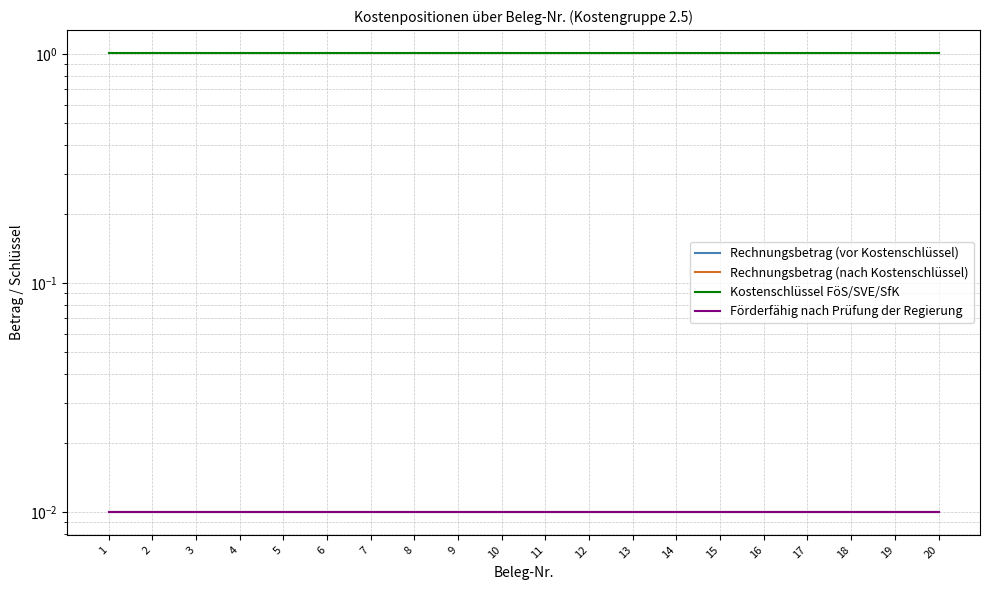

List the series in order of their peak value, lowest first.

Rechnungsbetrag (vor Kostenschlüssel), Rechnungsbetrag (nach Kostenschlüssel), Förderfähig nach Prüfung der Regierung, Kostenschlüssel FöS/SVE/SfK